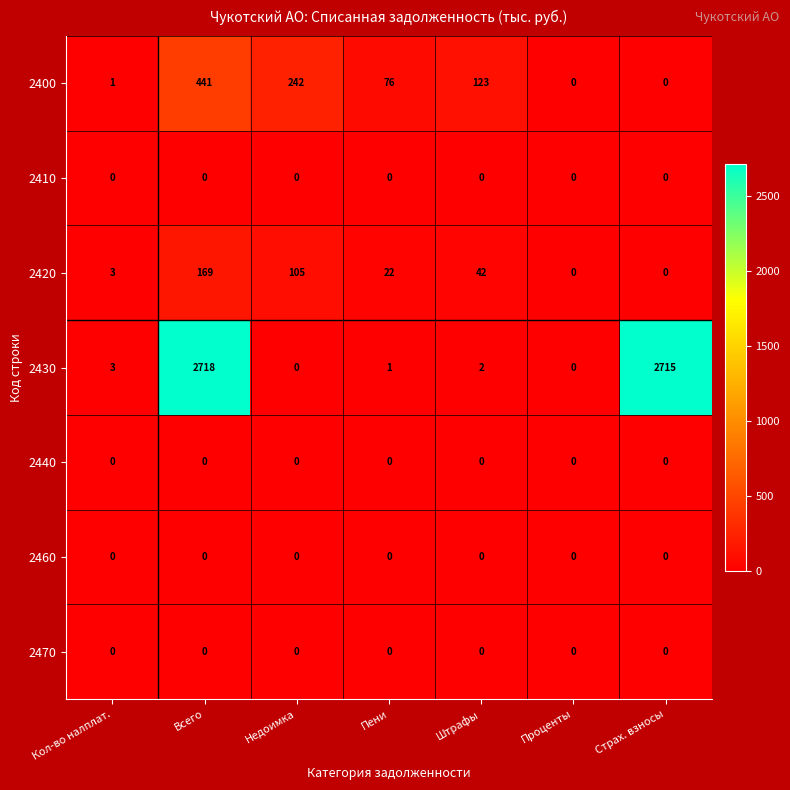

What is the spread (max minus min) of values at Пени?

76